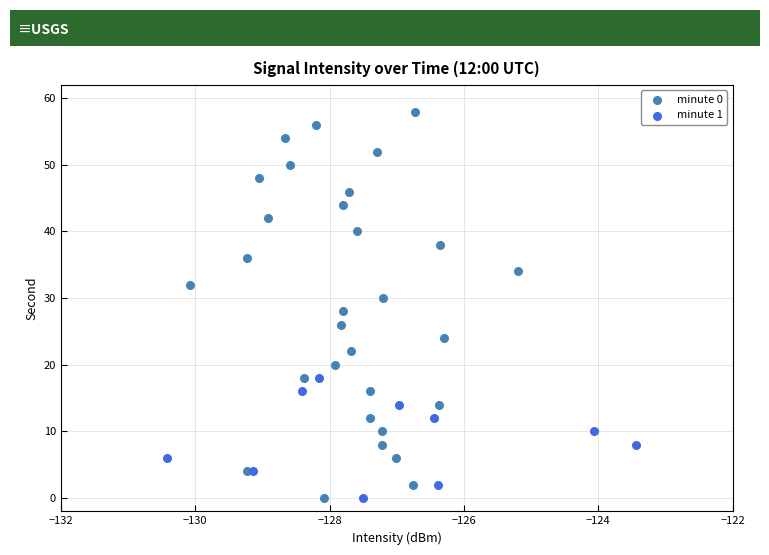

Which series reaches the maximum Y coordinate?

minute 0